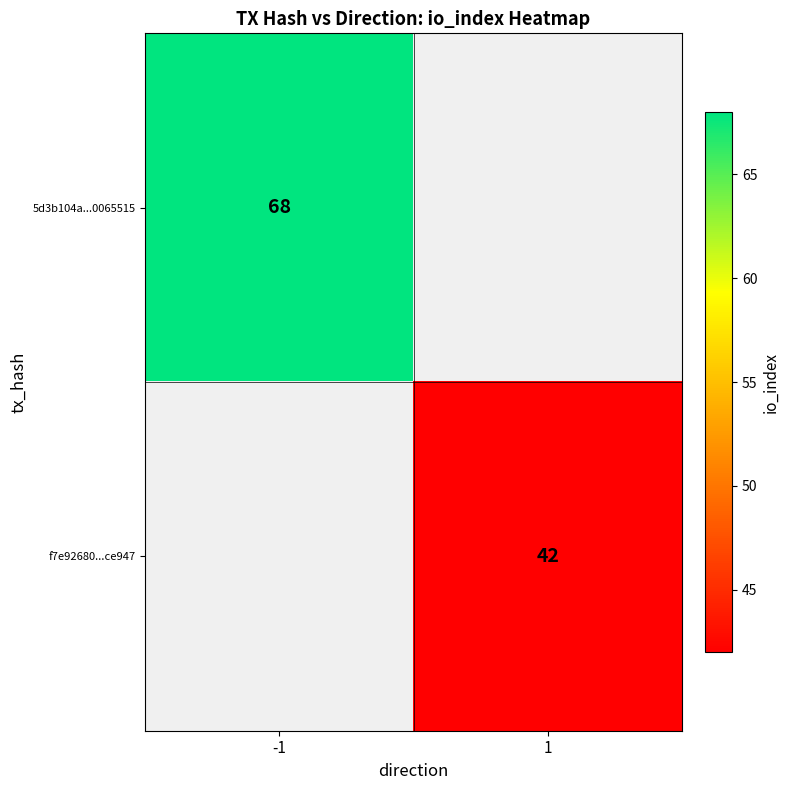

Is the value of f7e92680...ce947 at 1 greater than the value of 5d3b104a...0065515 at -1?

No